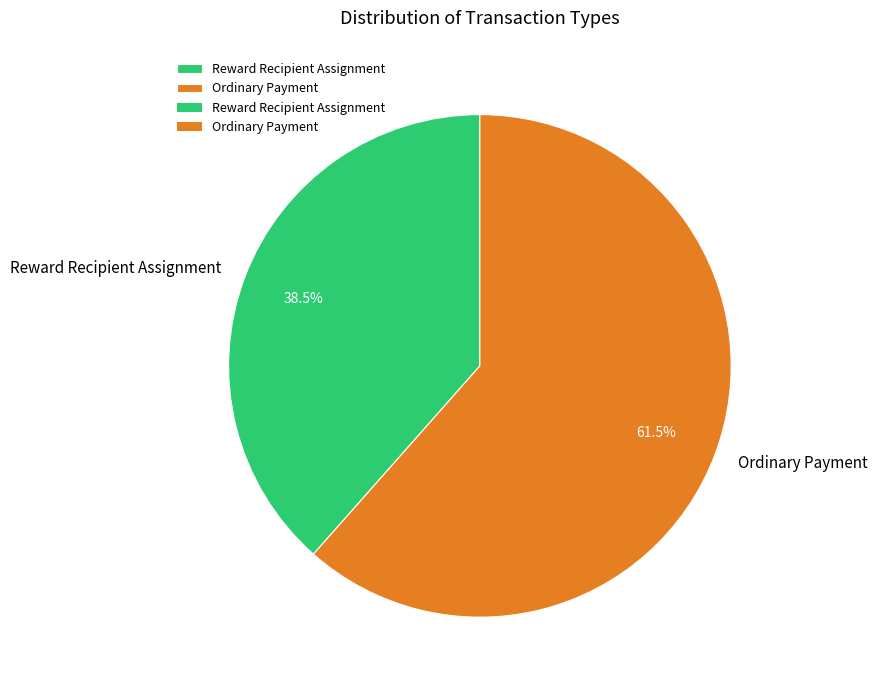

Is it true that Reward Recipient Assignment is 44% of the pie?

False